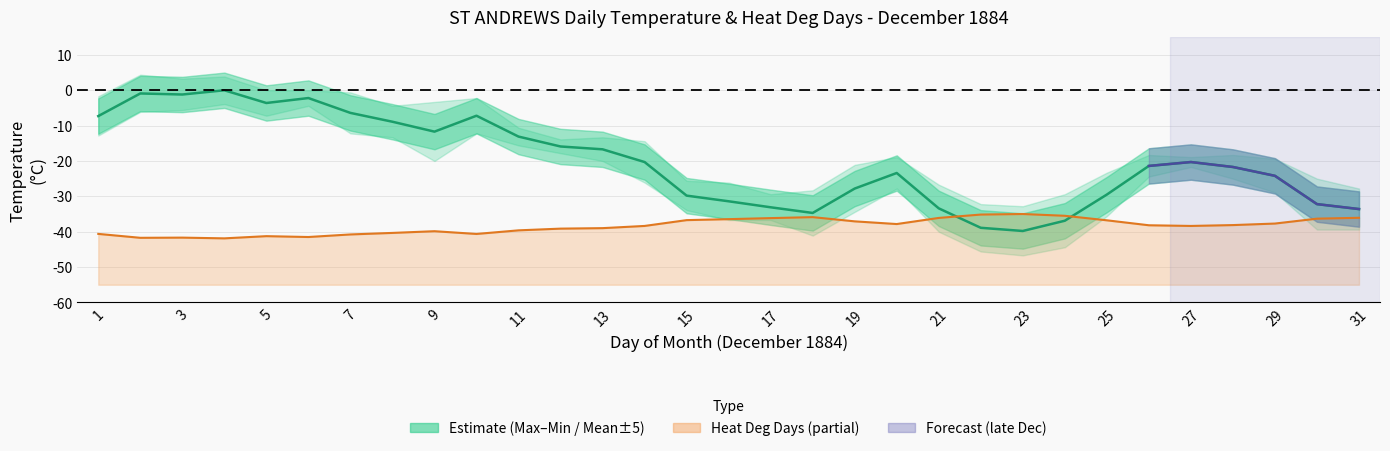

Is it true that Max Temp (°C) equals -19.0 at 25?

False